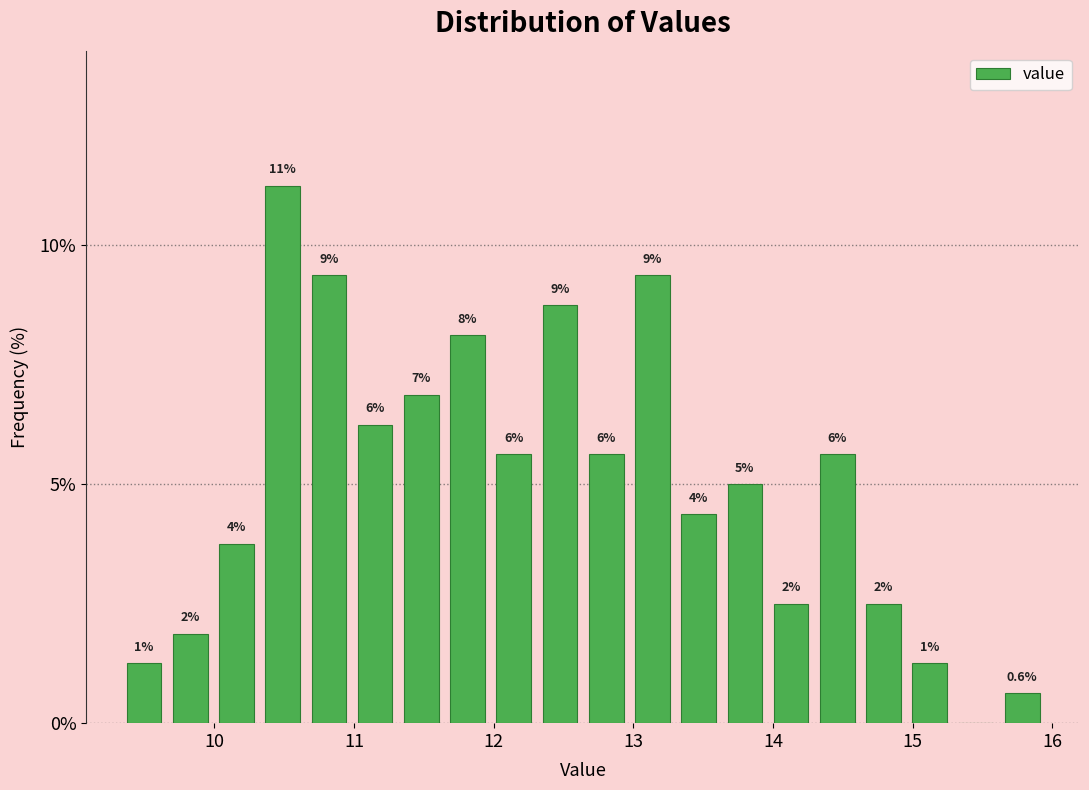

Around what value on the x-axis is the tallest bar? Give the approximate position of its centre, as read against the axis.

10.5